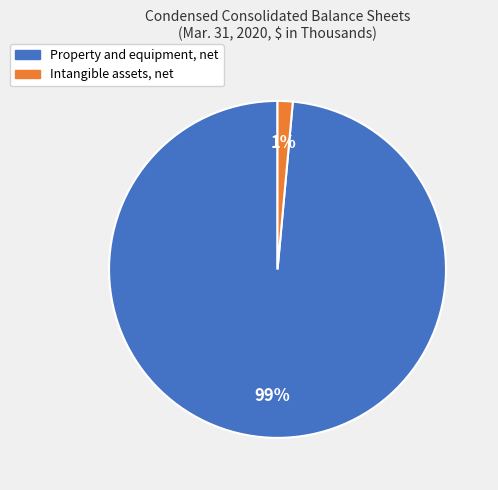

Which slice is the largest?

Property and equipment, net